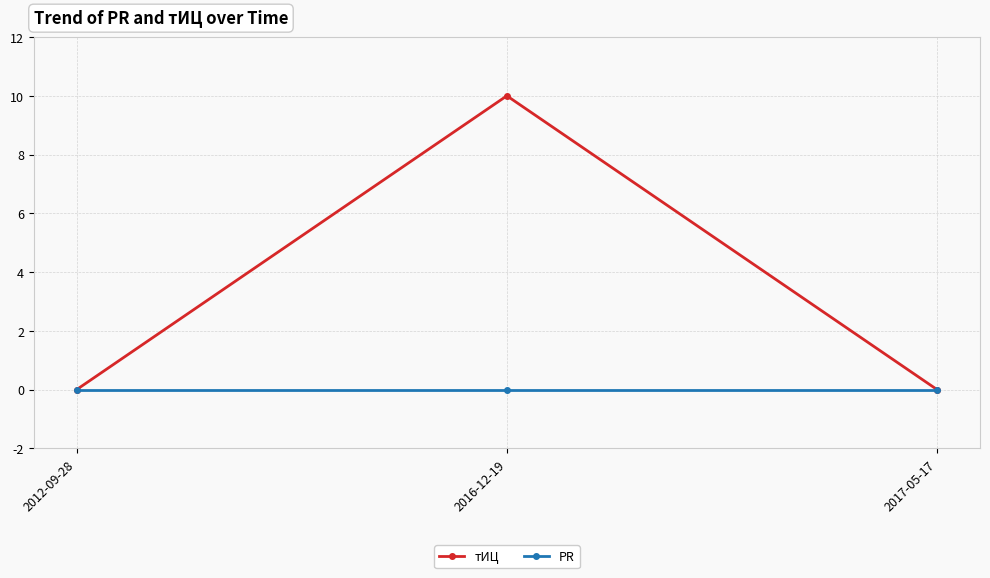

Which series has the largest range (max minus min)?

тИЦ